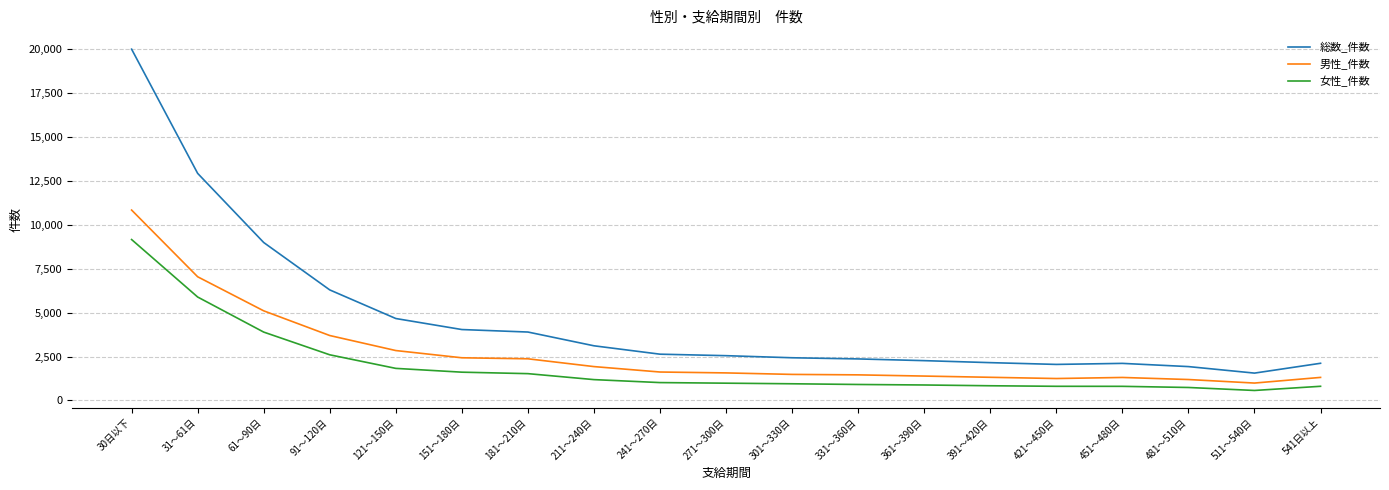

Does the chart have visible grid lines?

Yes